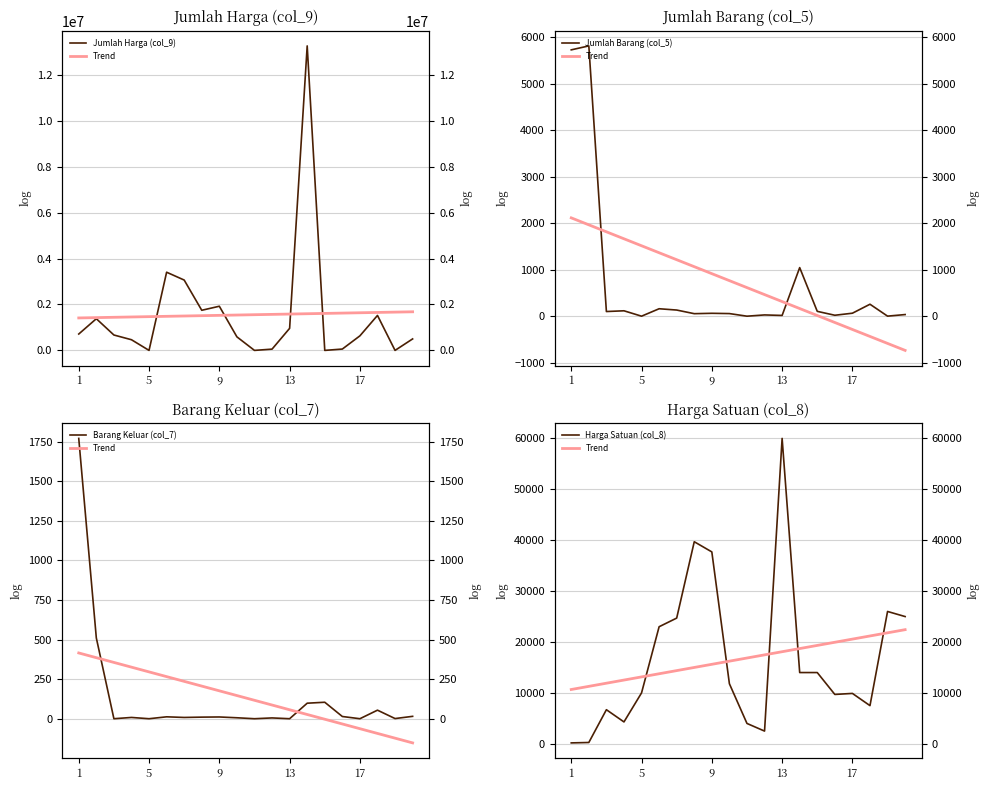

How many intersections are there between Barang Keluar (col_7) and Jumlah Harga (col_9)?

4